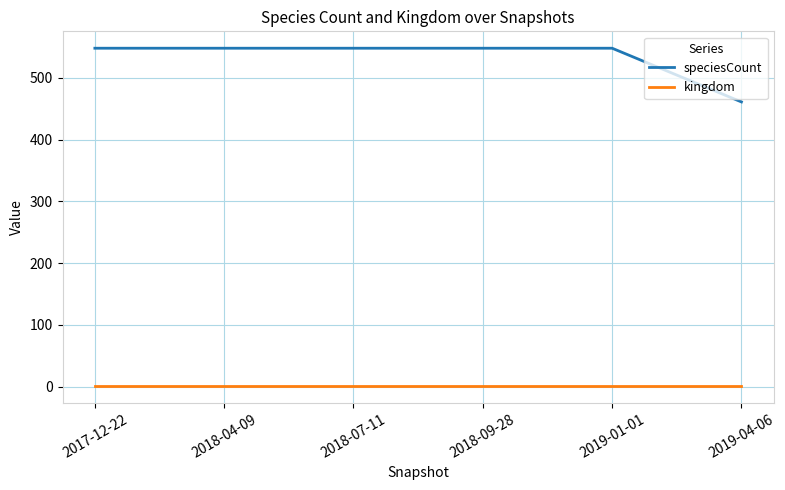

True or false: kingdom and speciesCount intersect in this chart.

False